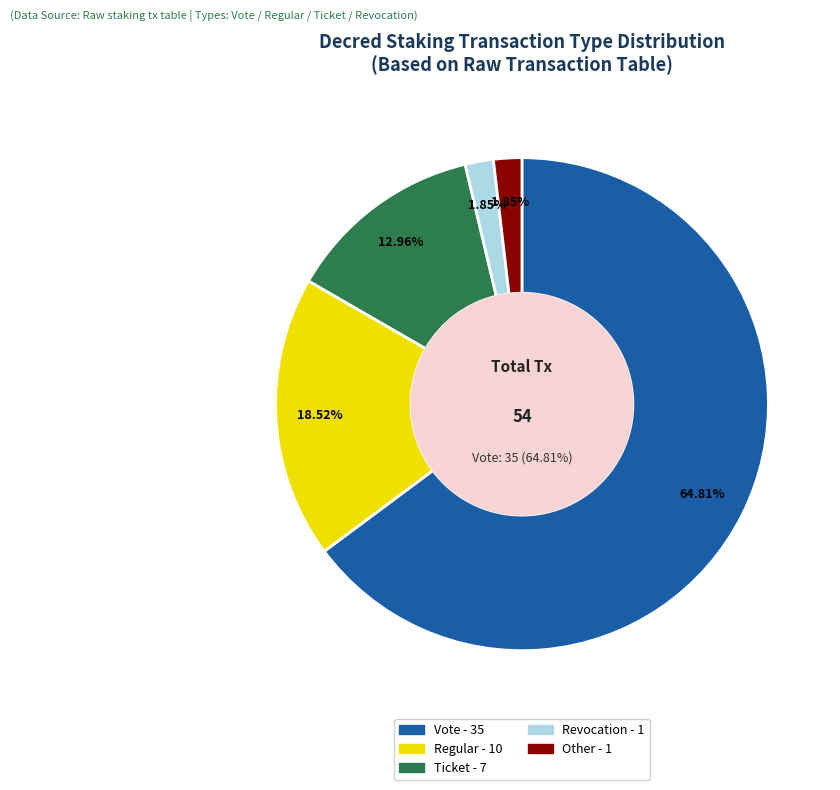

The Ticket slice represents 13% of the pie. True or false?

True